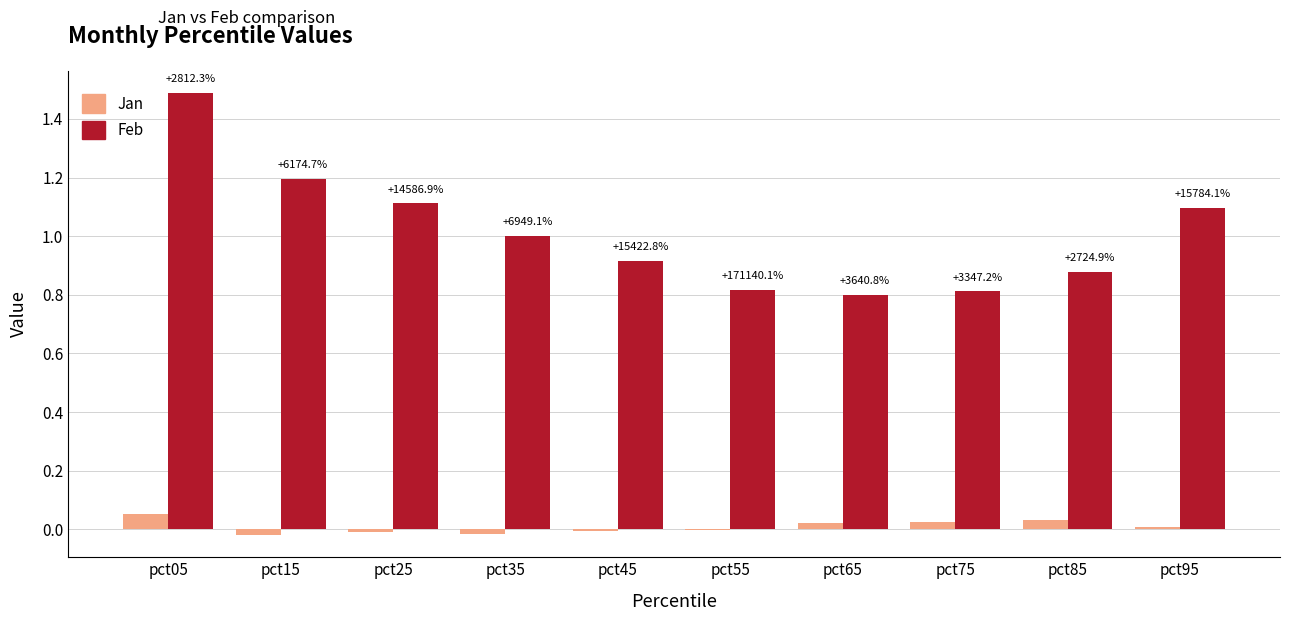

Which series has the largest total across all categories?

Feb